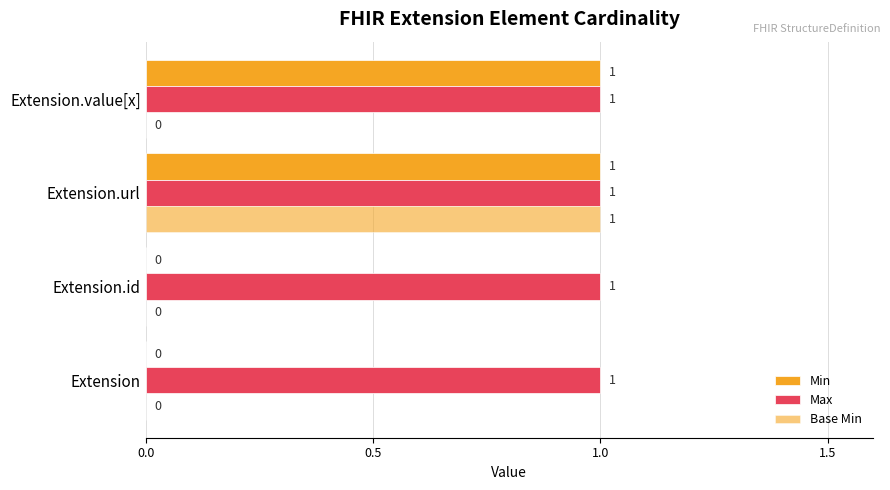

How many categories are shown in the chart?

4